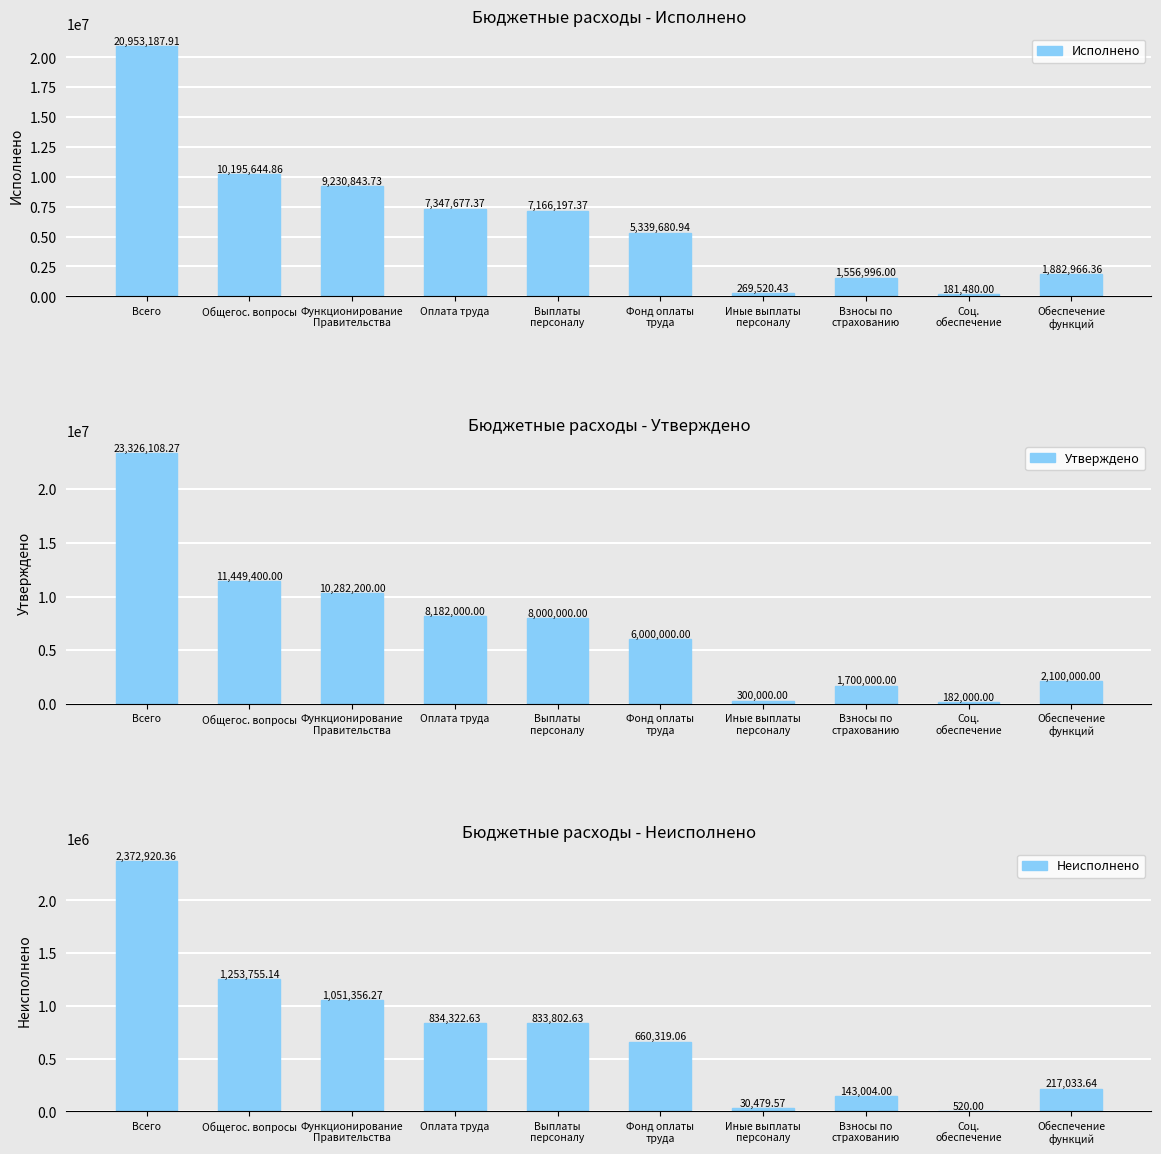

Rank the series at Всего from lowest to highest value.

Неисполнено, Исполнено, Утверждено